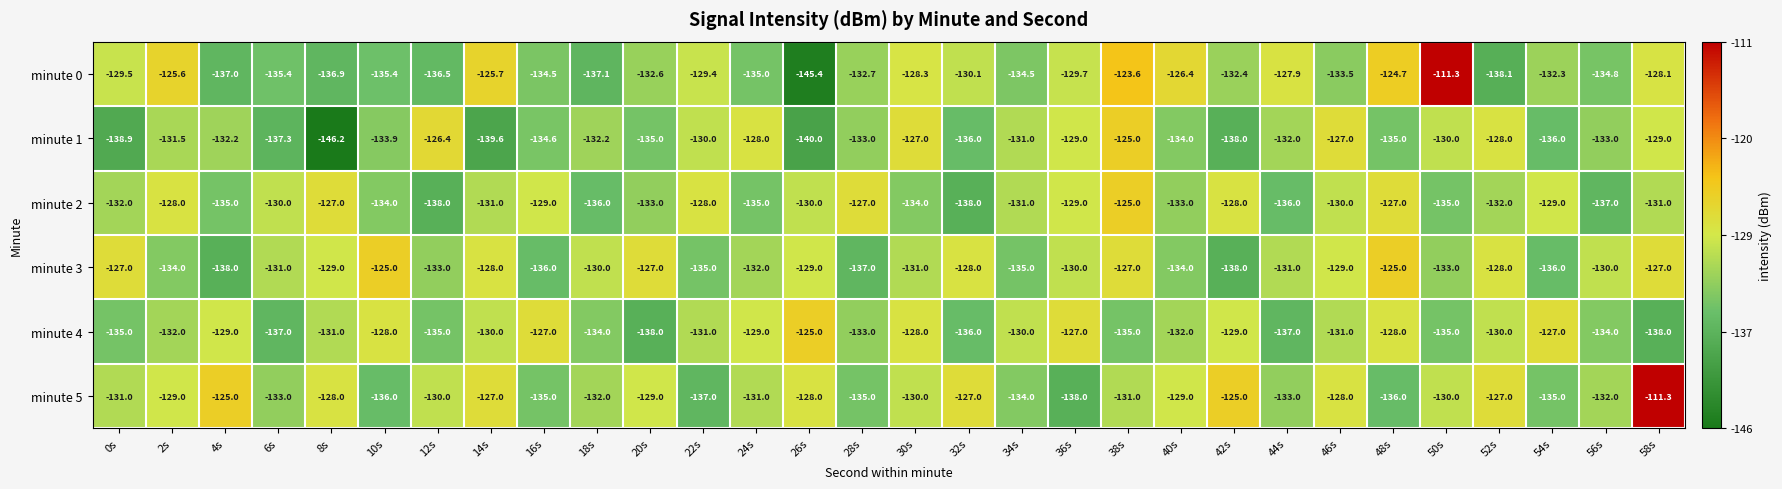

Is it true that minute 5 equals -38.2 at 44s?

False